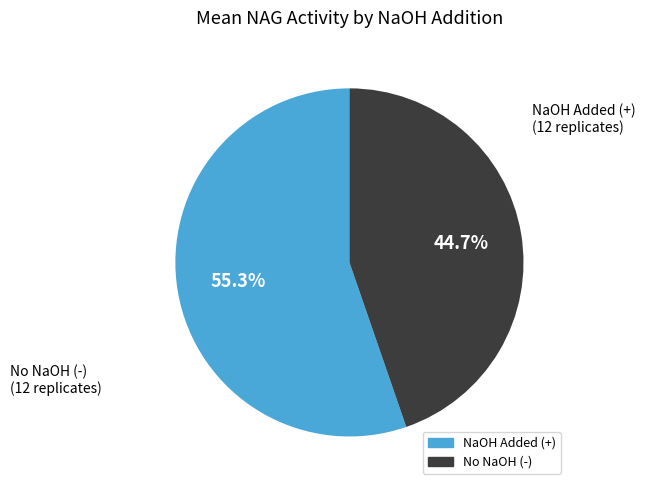

Is there any slice that represents more than half of the pie?

Yes